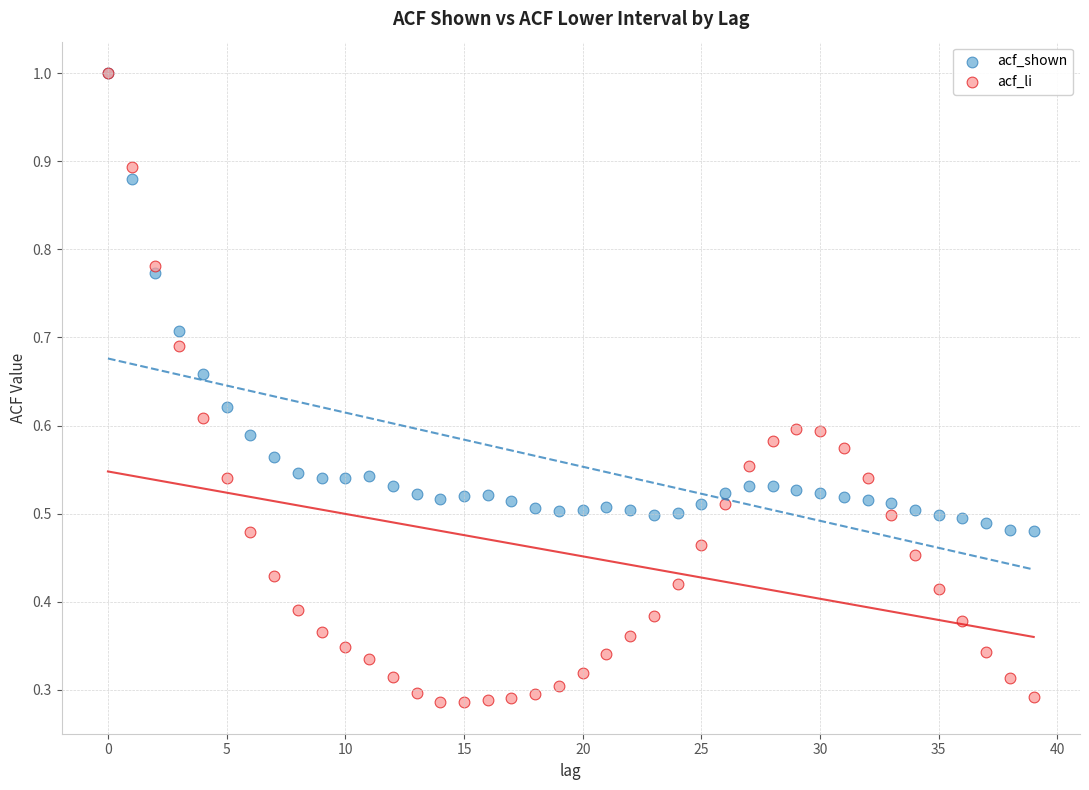

Which series has the widest spread of Y values?

acf_li